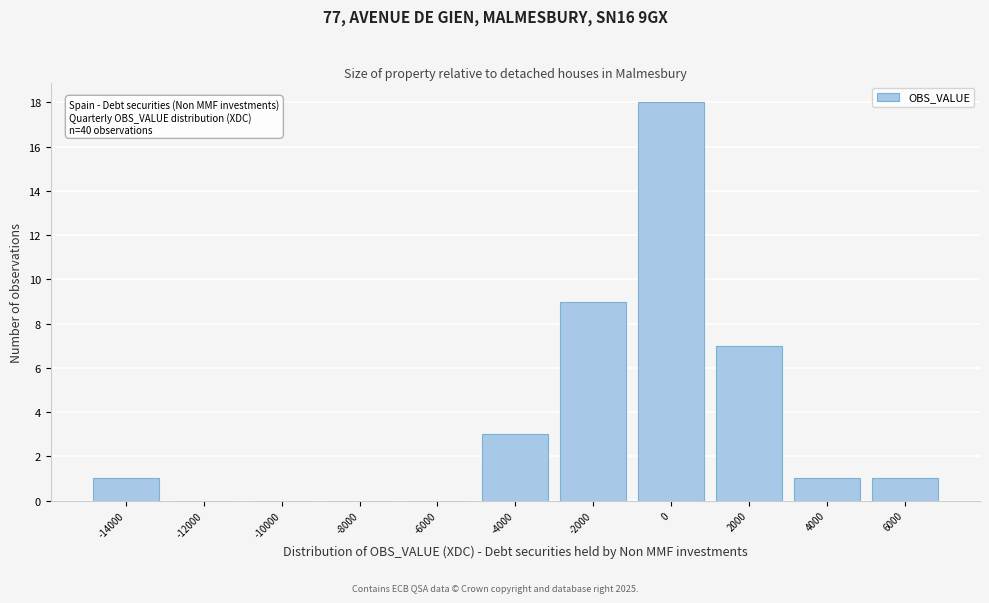

Reading right to left, transcribe all the data shown in this chart.

6000=1	4000=1	2000=7	0=18	-2000=9	-4000=3	-6000=0	-8000=0	-10000=0	-12000=0	-14000=1